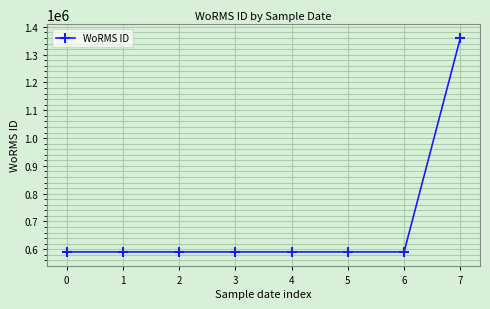

What is the greatest value displayed?

1359766